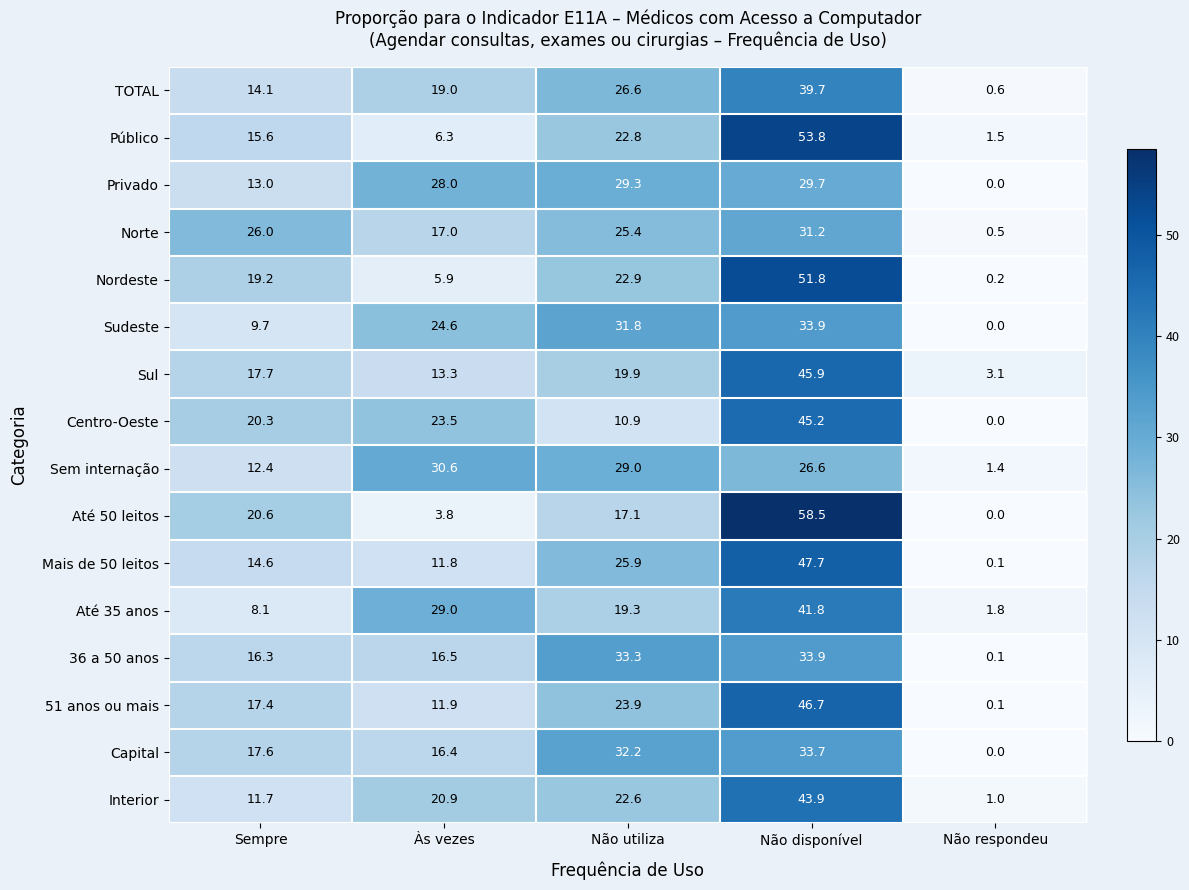

What is the average value of the Sul series?

20.0